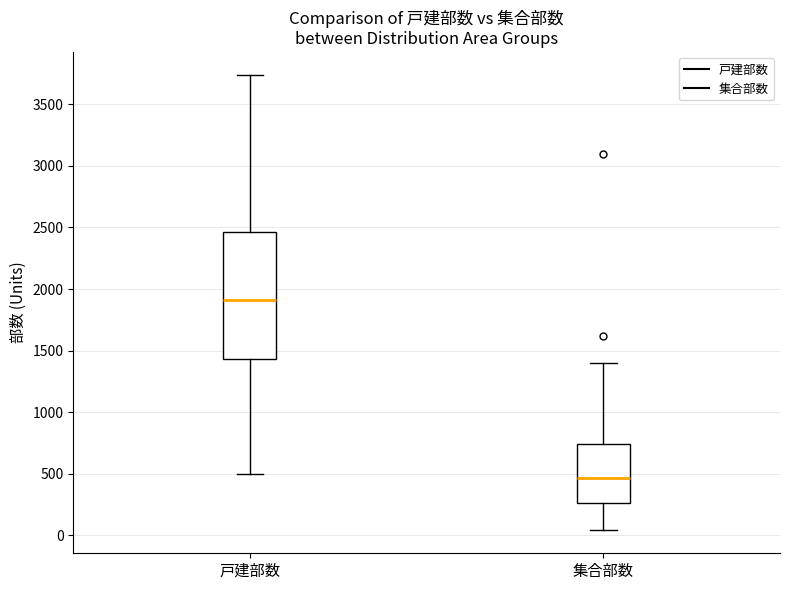

Where does the upper whisker of the box for 戸建部数 end on the y-axis? The values are not printed on the chart, so give them approximately, as read against the axis.

3750